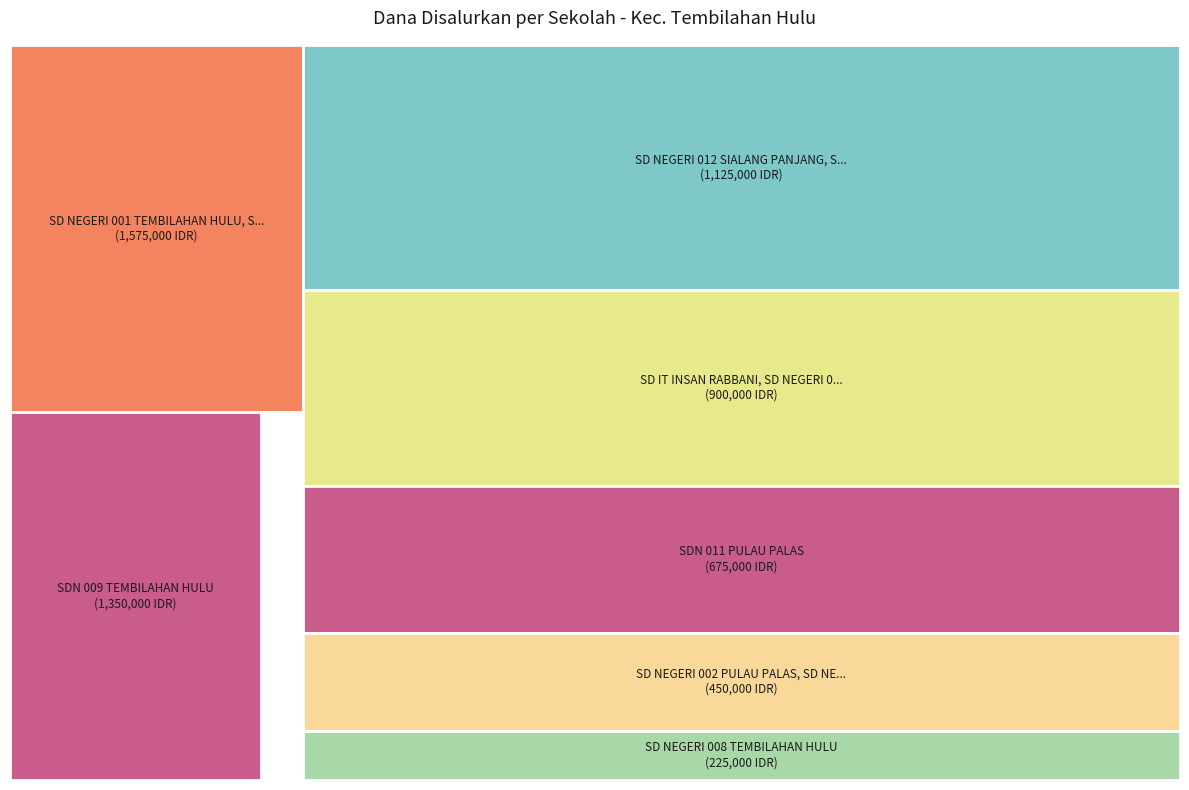

What is the change in value from SD NEGERI 001 TEMBILAHAN HULU to SD NEGERI 008 TEMBILAHAN HULU?

-1350000